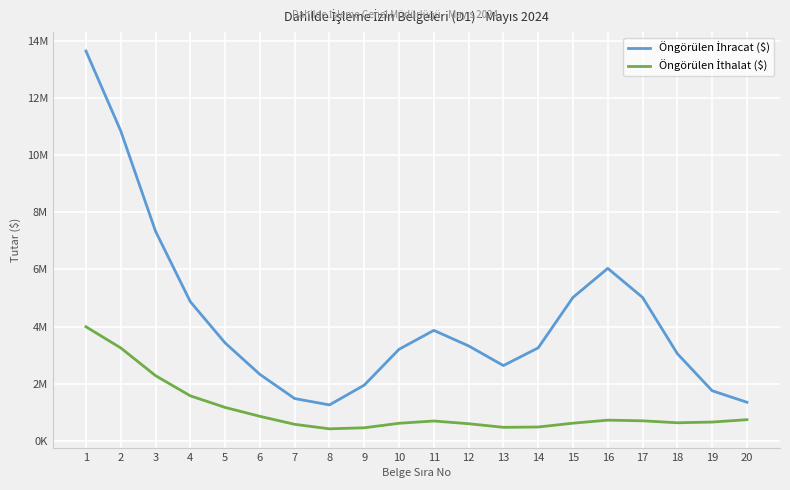

Does the chart have visible grid lines?

Yes